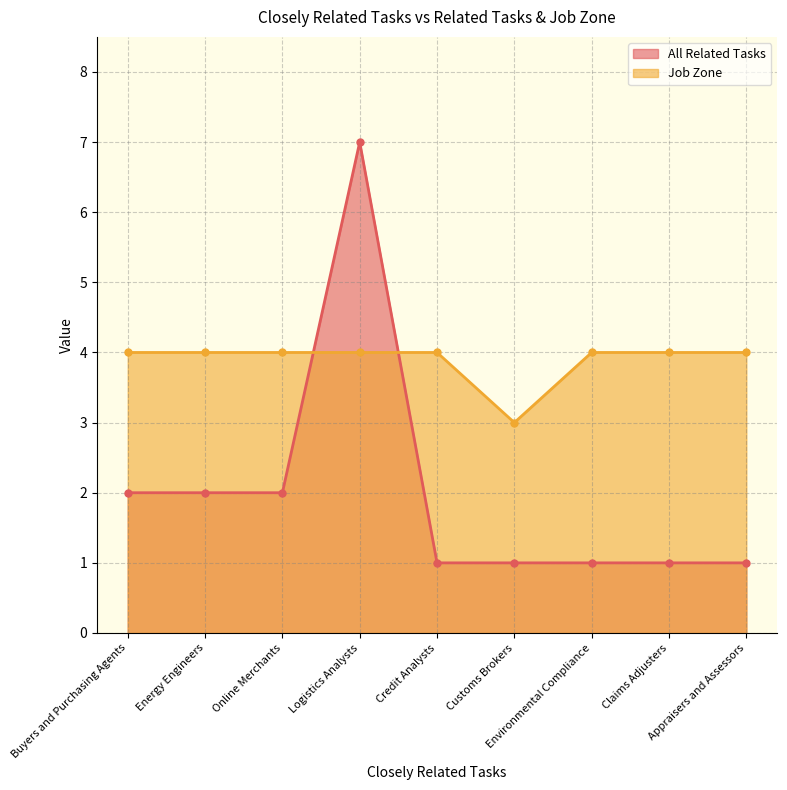

Reading right to left, list all the values displayed in this chart.

All Related Tasks: 1	1	1	1	1	7	2	2	2
Job Zone: 4	4	4	3	4	4	4	4	4